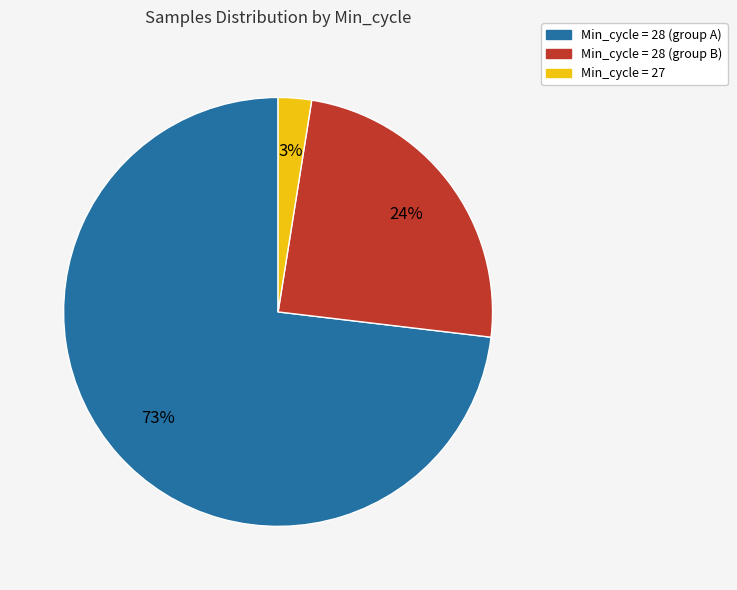

Count the number of slices in the pie.

3